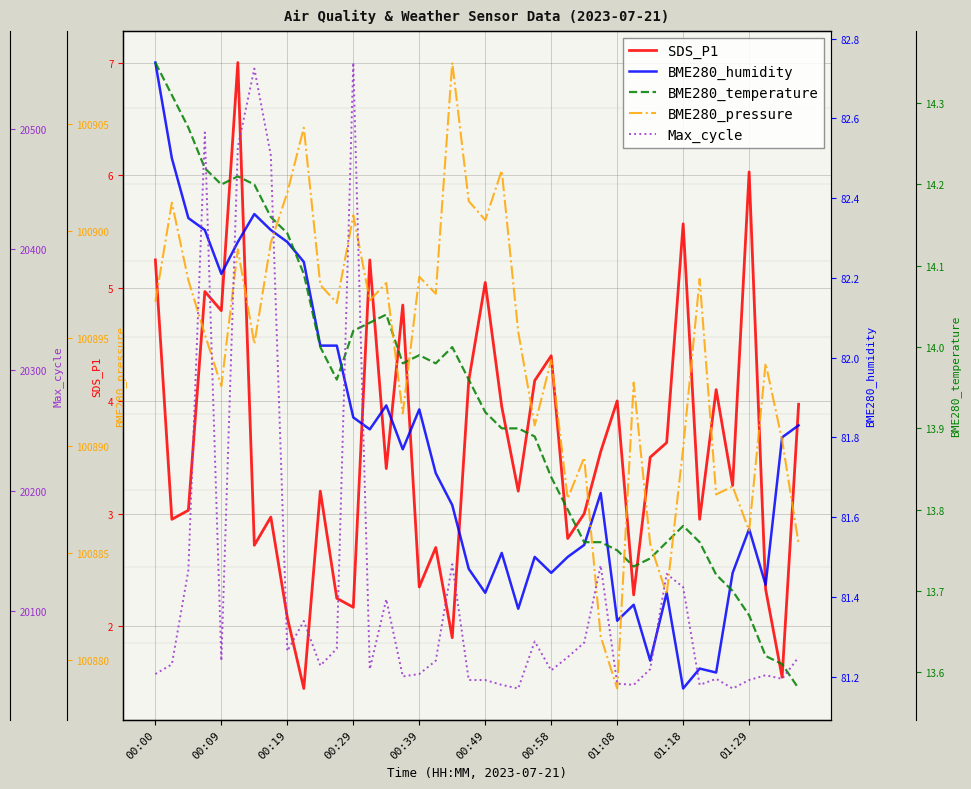

True or false: SDS_P1 and BME280_pressure cross at least once.

False